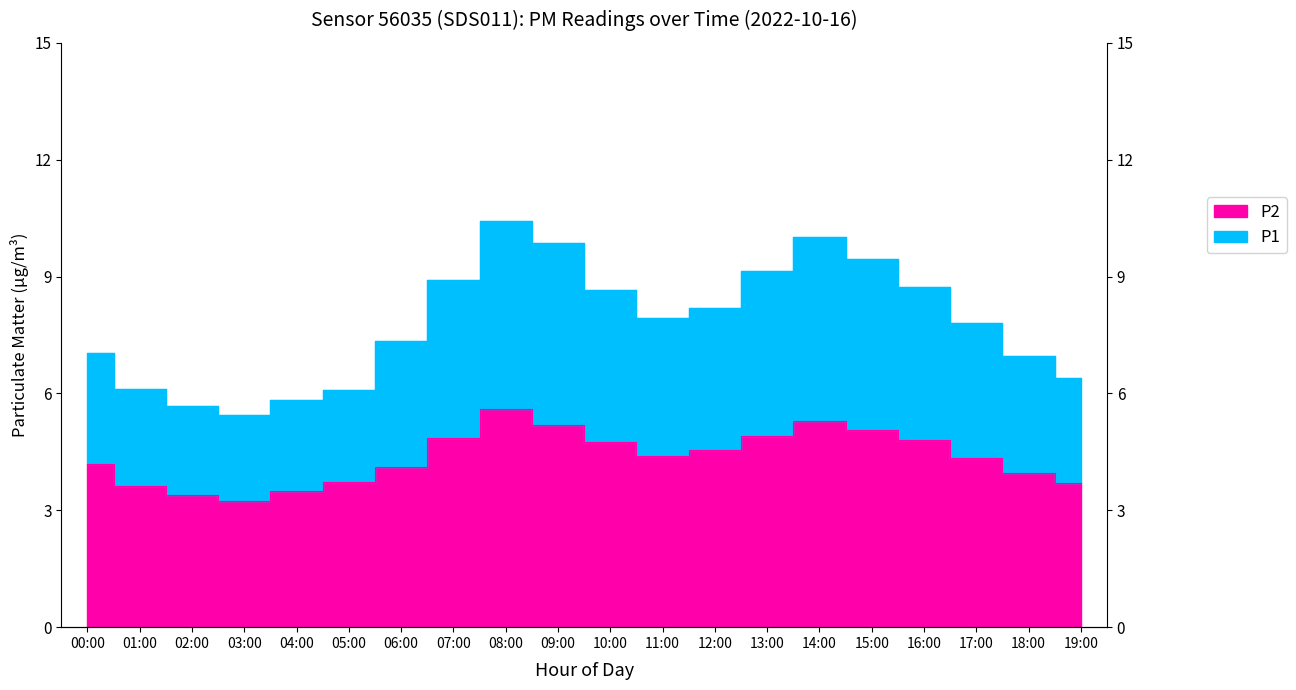

True or false: P2 has a value of 1.1 at 04:00.

False